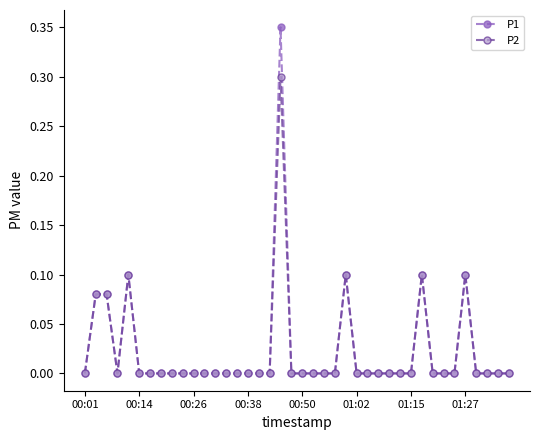

Is this an area chart (filled region under the line)?

No